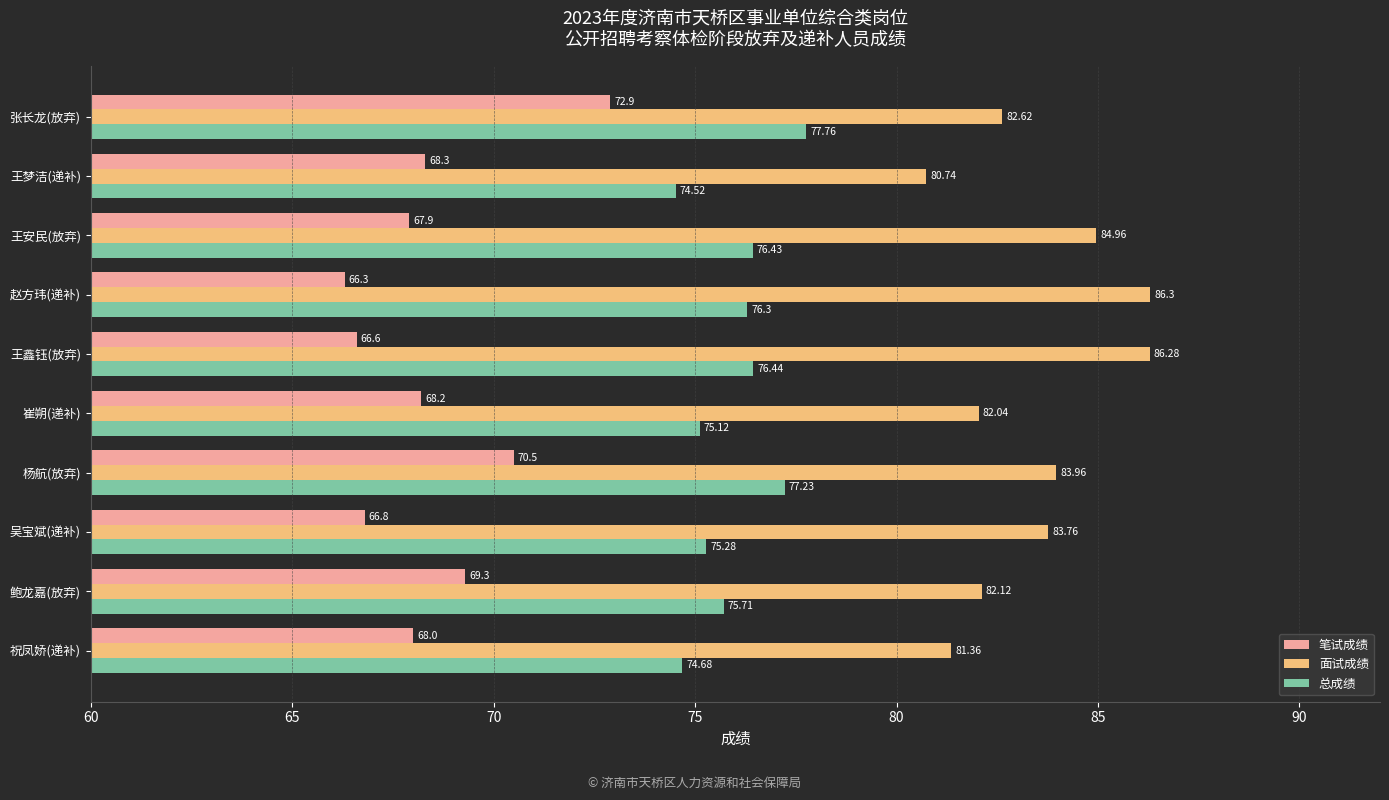

Where is 总成绩 nearest to the value 76?

鲍龙嘉(放弃)